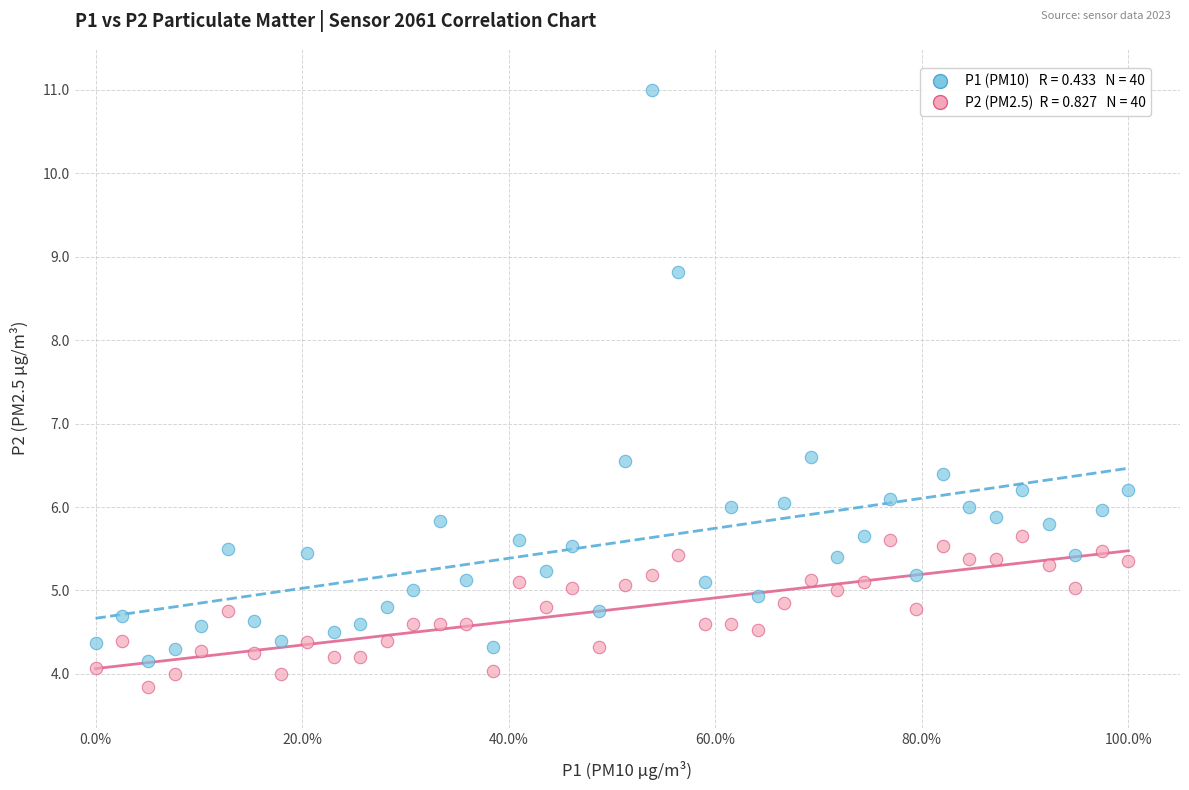

How many data points are displayed?

80